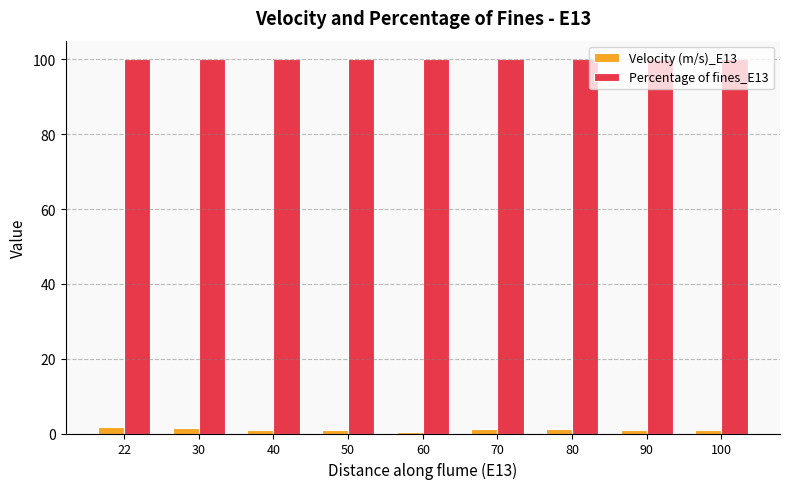

What is the value of the Velocity (m/s)_E13 bar at the 2nd from the left?

1.4